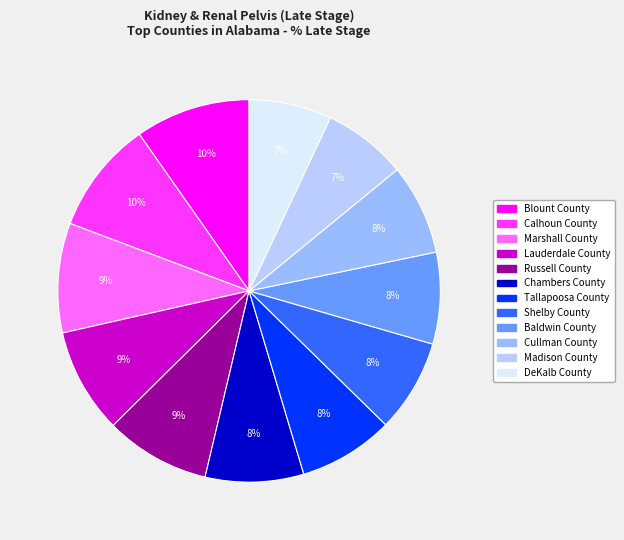

To the nearest percent, what portion does Lauderdale County represent?

9%